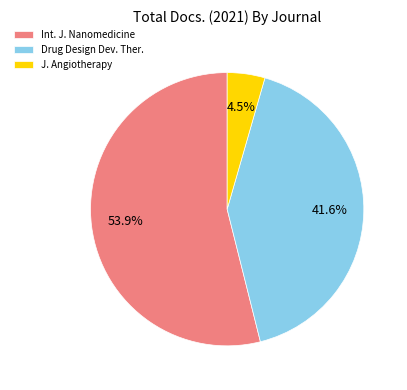

Is the sum of Drug Design Dev. Ther. and Int. J. Nanomedicine greater than half?

Yes